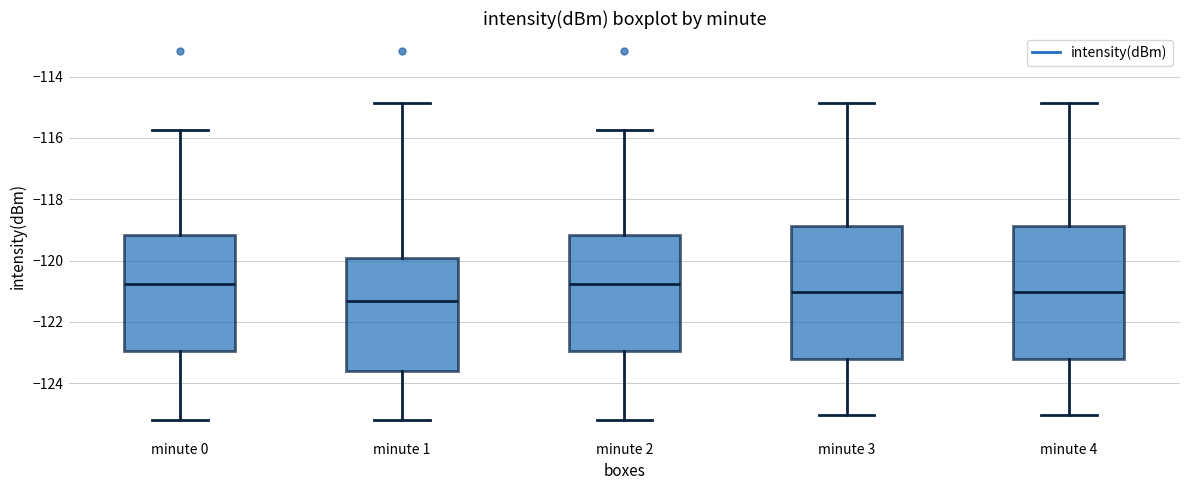

Where is the upper edge of the box for minute 4 on the y-axis? The values are not printed on the chart, so give them approximately, as read against the axis.

-118.8